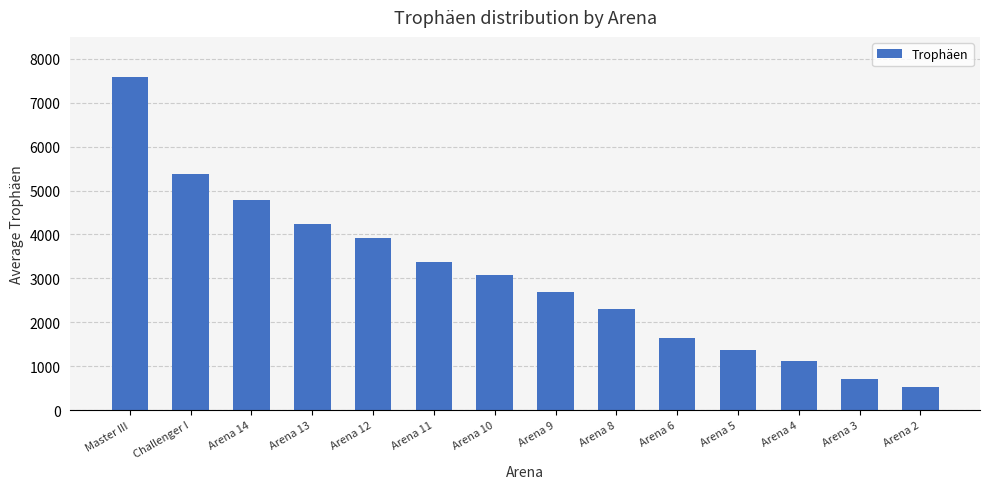

What is the maximum value shown in the chart?

7596.0